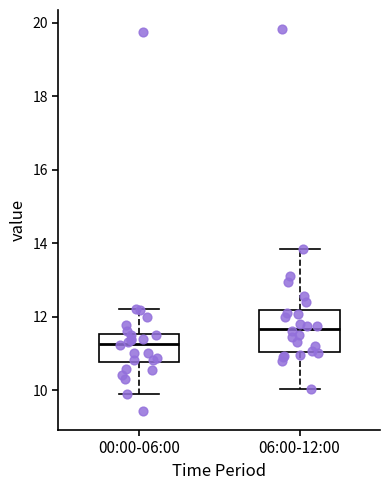

Comparing the boxes themselves (not the whiskers), which one is the tallest?

06:00-12:00